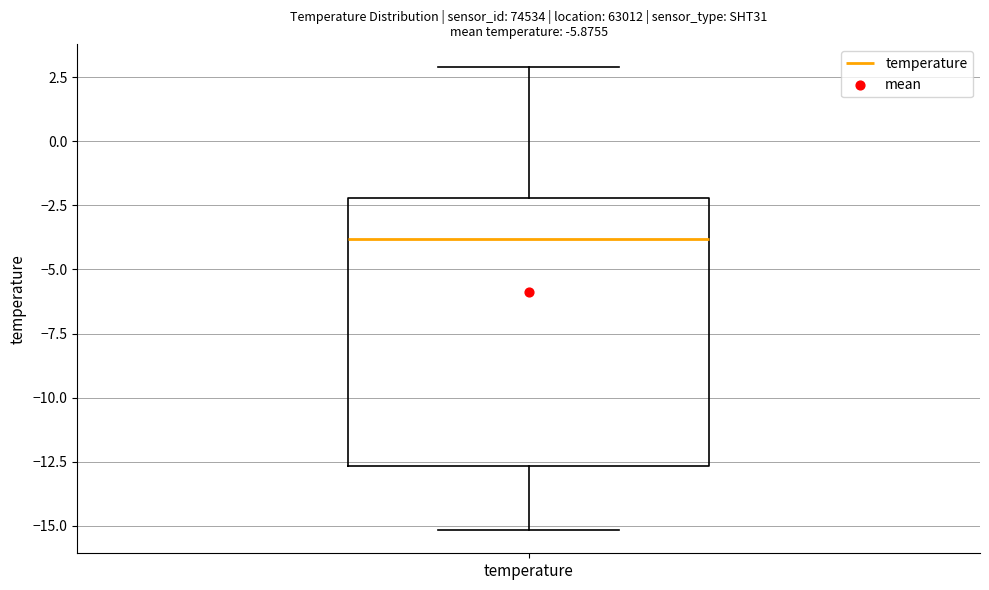

Read this box plot against the y-axis: the position of the median line, the range covered by the box, and the ends of both whiskers. The values are not printed on the chart, so give them approximately, as read against the axis.

median -4.0, box -12.5 to -2.0, whiskers -15.0 to 3.0